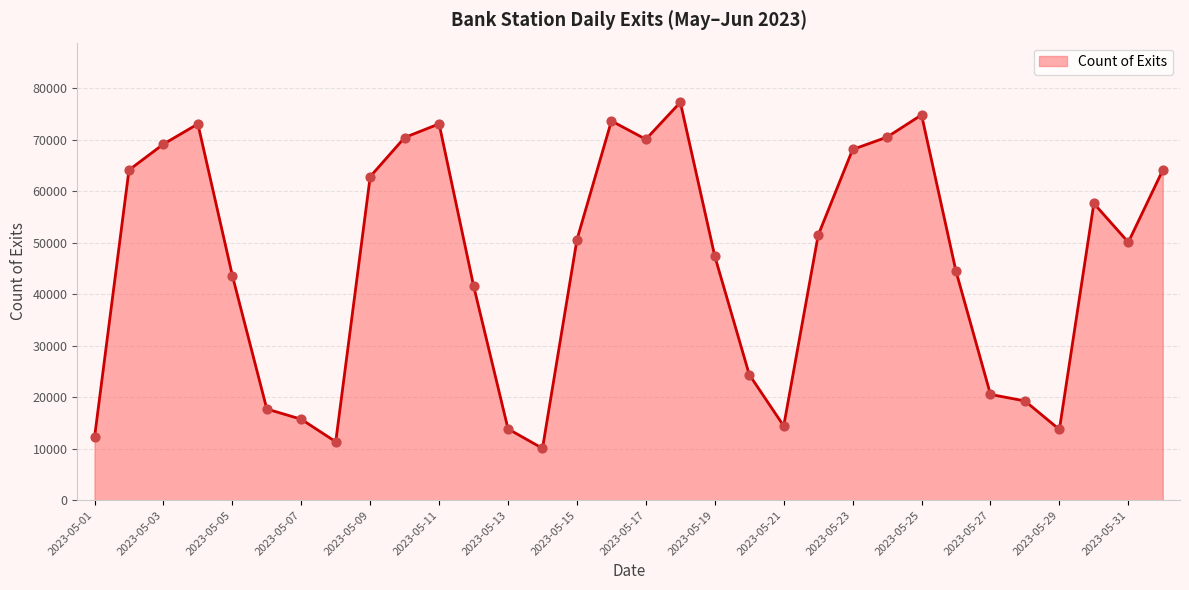

What is the minimum value shown in the chart?

10063